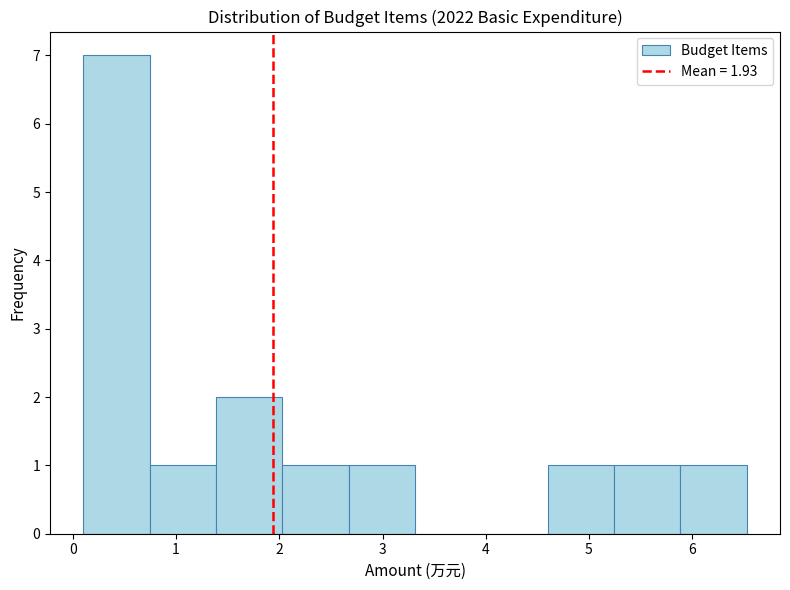

Over which range of the x-axis is the bar tallest?

0.1 to 0.7